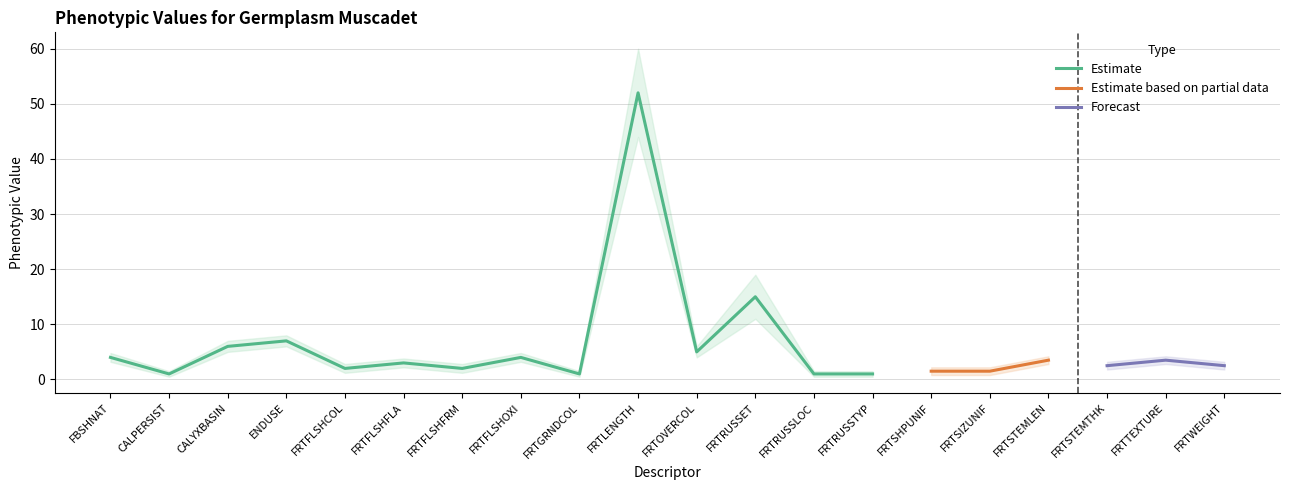

At which category does the chart reach its minimum across all series?

CALPERSIST